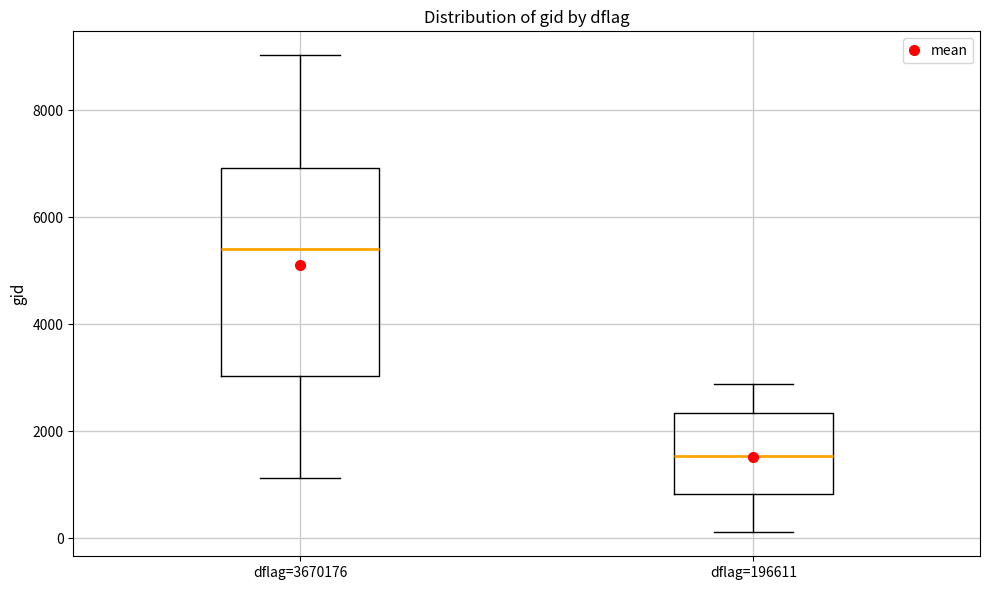

Comparing the boxes themselves (not the whiskers), which one is the tallest?

dflag=3670176